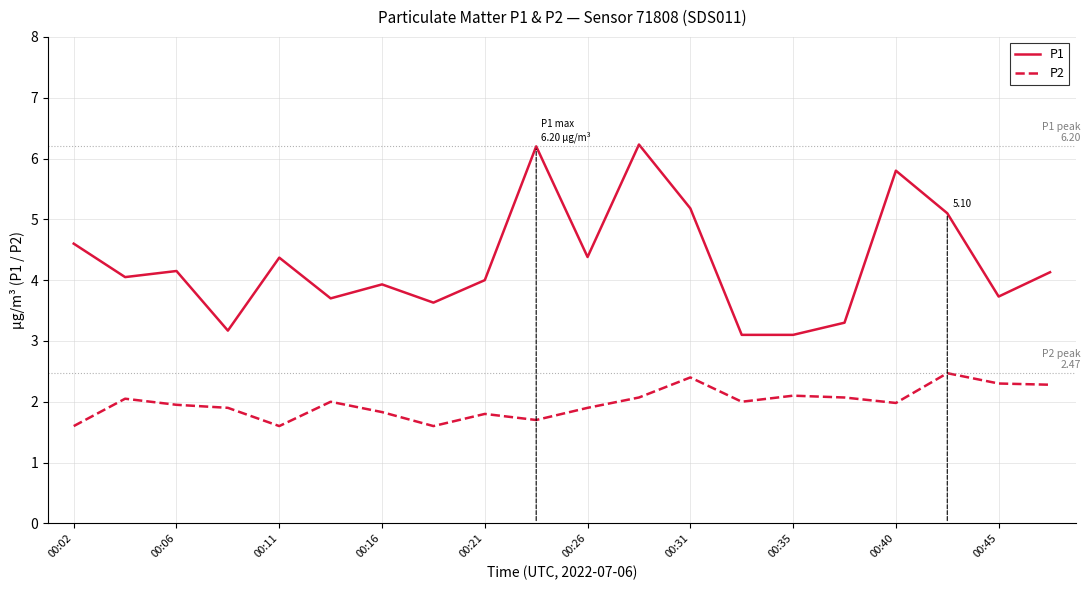

List the series in order of their peak value, highest first.

P1, P2